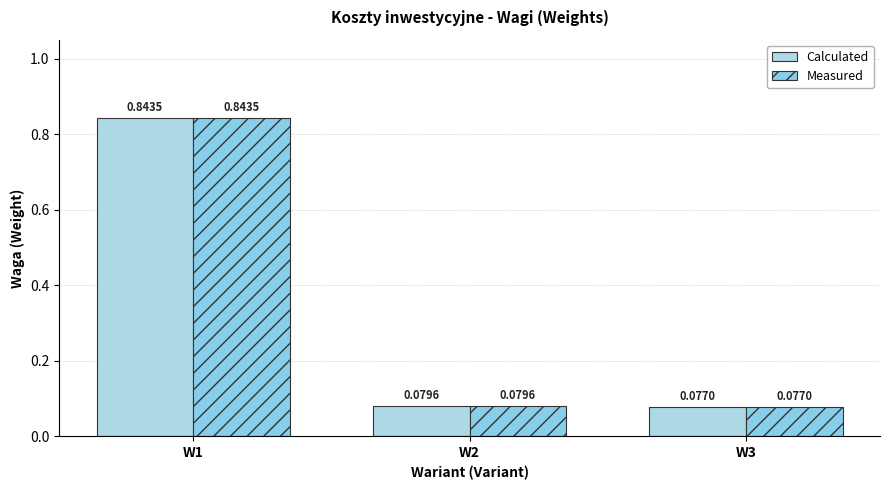

What value does the Measured series have at W2?

0.1